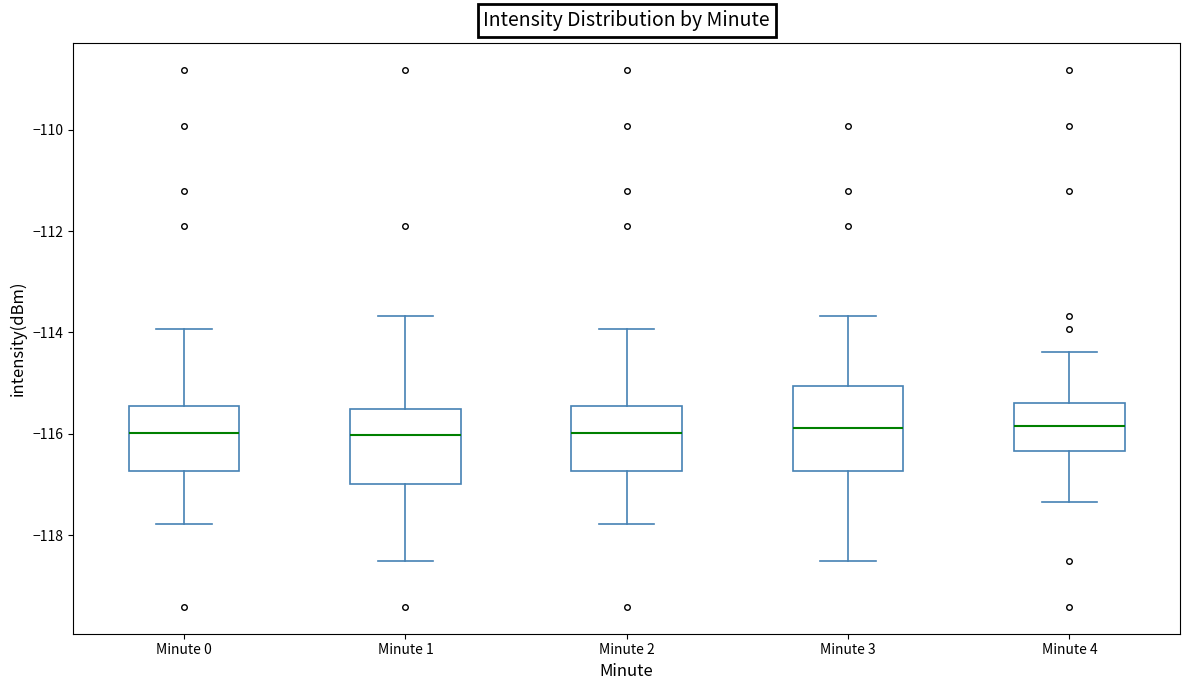

Reading left to right, read every box against the y-axis: the position of its median line, the range the box covers, and the ends of its whiskers. The values are not printed on the chart, so give them approximately, as read against the axis.

Minute 0: median -116.0, box -116.8 to -115.4, whiskers -117.8 to -114.0
Minute 1: median -116.0, box -117.0 to -115.6, whiskers -118.4 to -113.6
Minute 2: median -116.0, box -116.8 to -115.4, whiskers -117.8 to -114.0
Minute 3: median -115.8, box -116.8 to -115.0, whiskers -118.4 to -113.6
Minute 4: median -115.8, box -116.4 to -115.4, whiskers -117.4 to -114.4